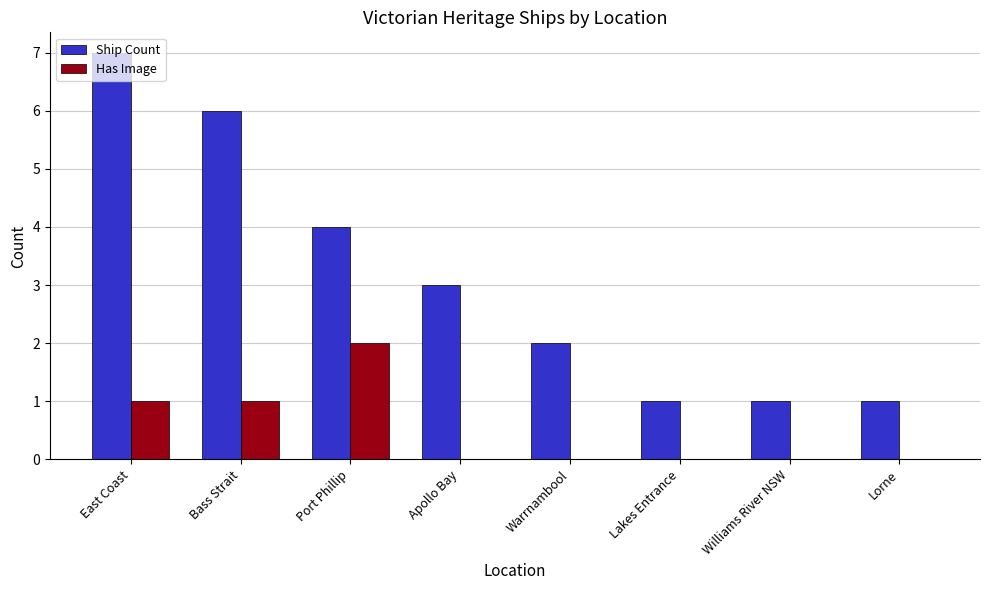

What is the sum of all Ship Count values?

25